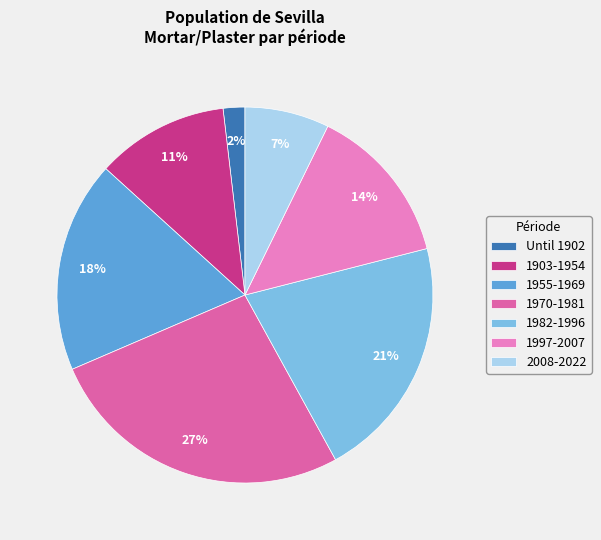

To the nearest percent, what portion does 1997-2007 represent?

14%